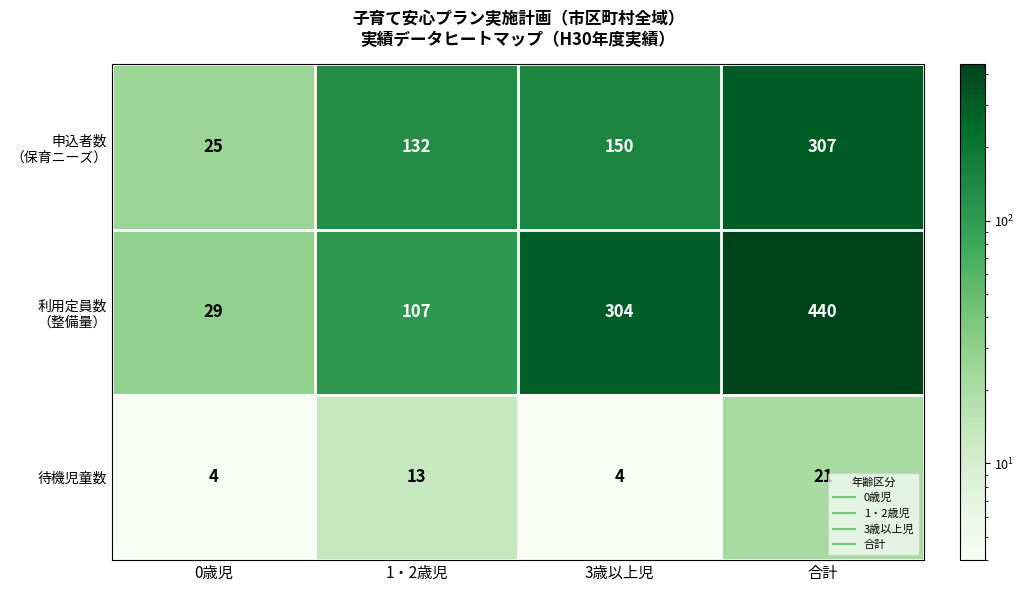

The value of 待機児童数 at 合計 is 21. True or false?

True